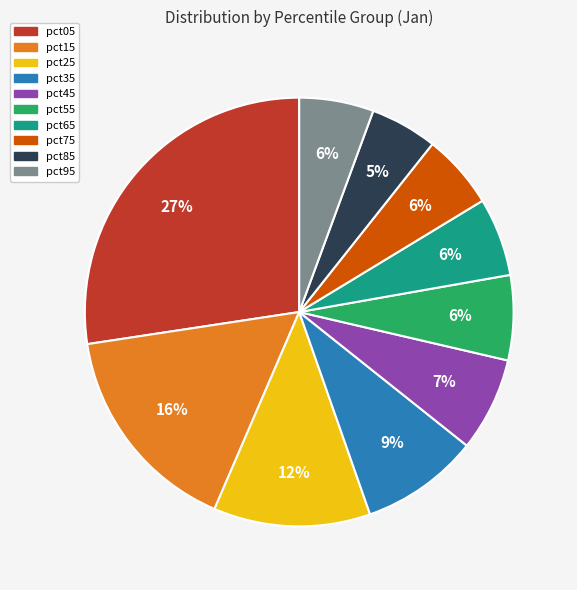

How many slices are in this pie chart?

10